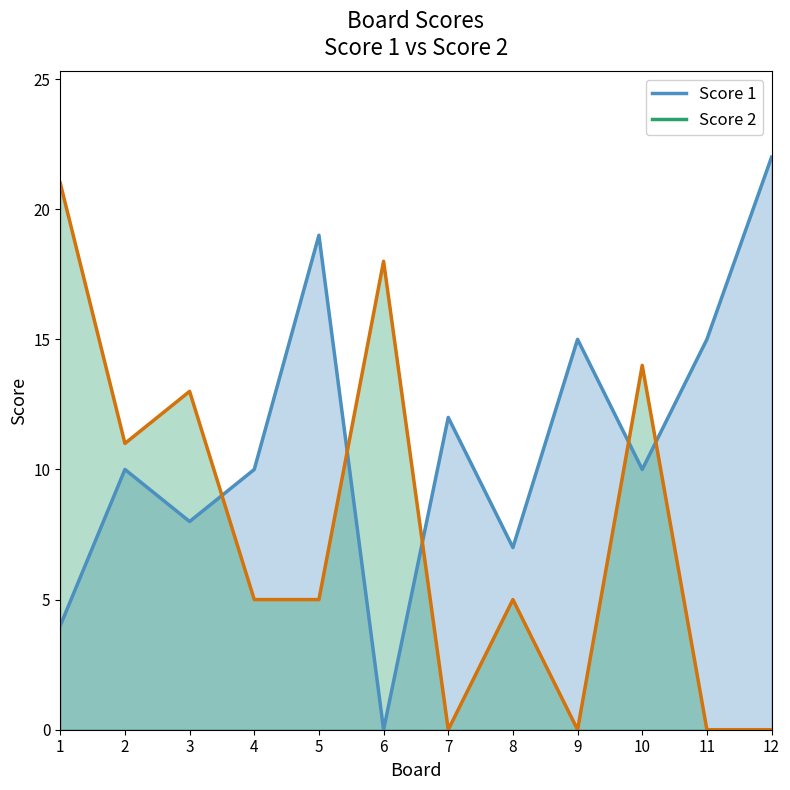

List the series in order of their peak value, lowest first.

Score 2, Score 1